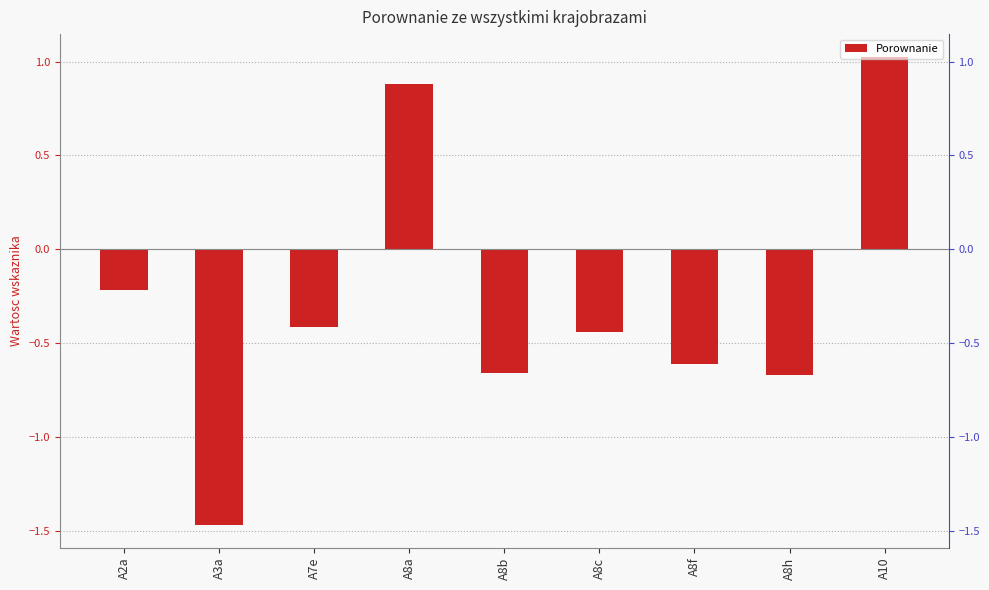

What is the sum of the values at A8a and A8c?

0.4